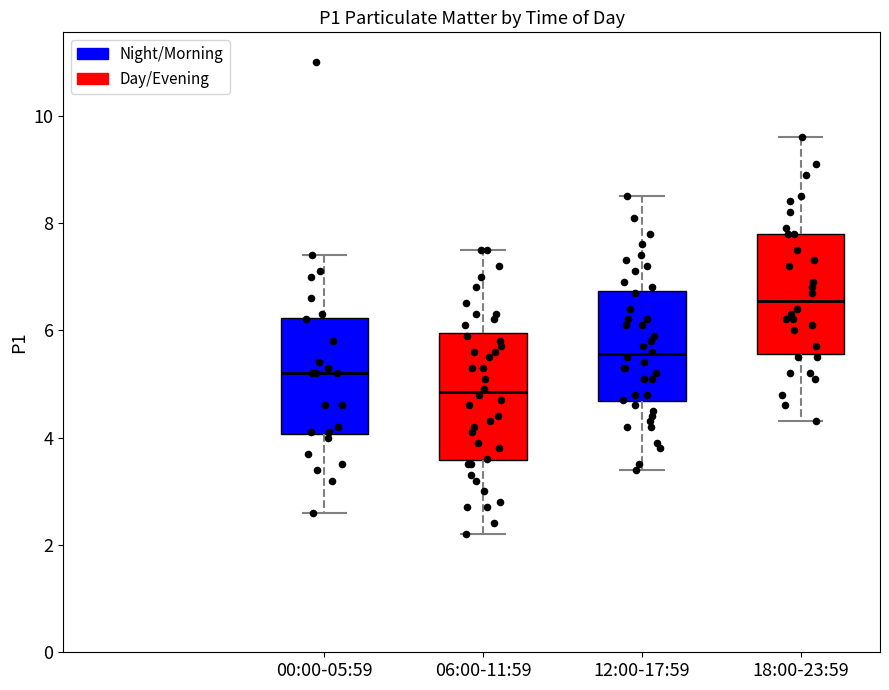

Reading left to right, read every box against the y-axis: the position of its median line, the range the box covers, and the ends of its whiskers. The values are not printed on the chart, so give them approximately, as read against the axis.

00:00-05:59: median 5.2, box 4.0 to 6.2, whiskers 2.6 to 7.4
06:00-11:59: median 4.8, box 3.6 to 6.0, whiskers 2.2 to 7.6
12:00-17:59: median 5.6, box 4.6 to 6.8, whiskers 3.4 to 8.6
18:00-23:59: median 6.6, box 5.6 to 7.8, whiskers 4.4 to 9.6